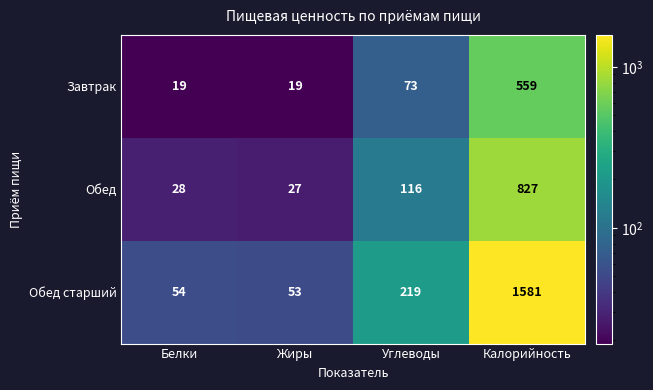

Which series has the largest range (max minus min)?

Обед старший